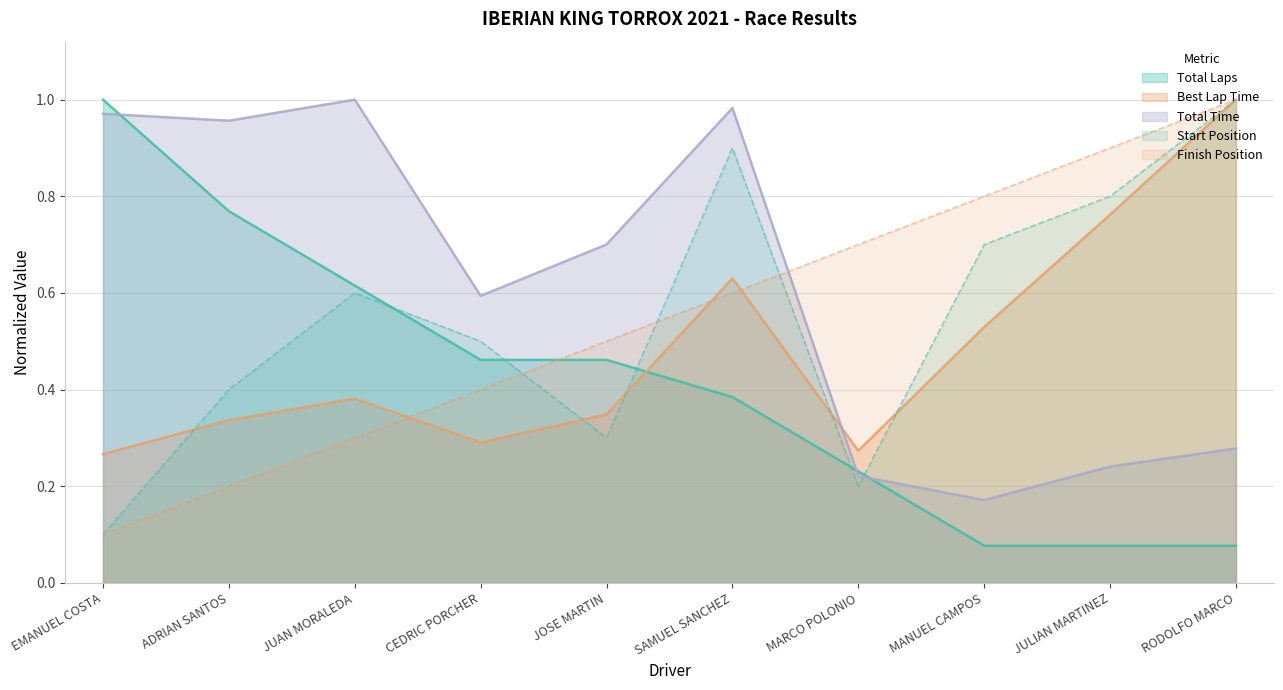

Which has a higher value, SAMUEL SANCHEZ or EMANUEL COSTA?

EMANUEL COSTA